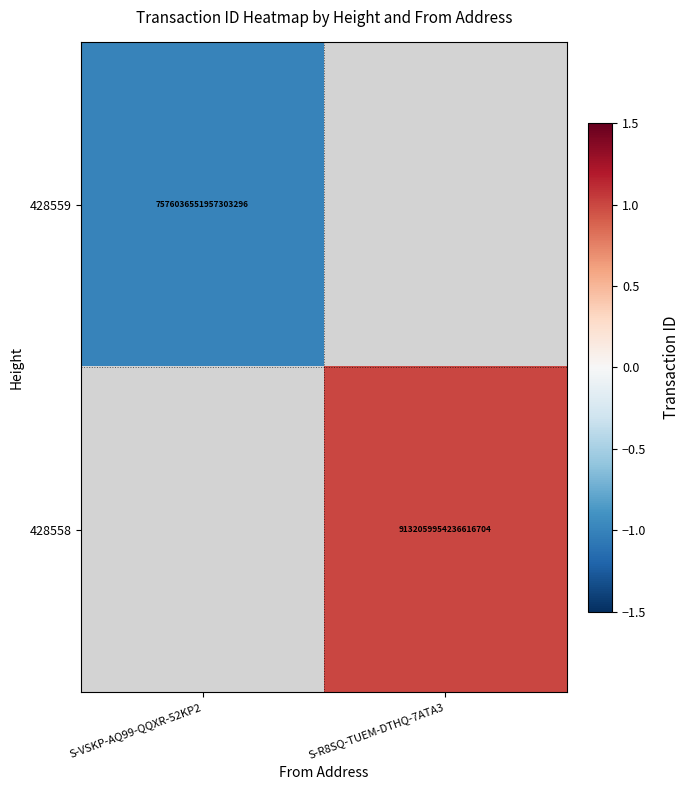

Is it true that 428558 equals 9132059954236616704 at S-R8SQ-TUEM-DTHQ-7ATA3?

True